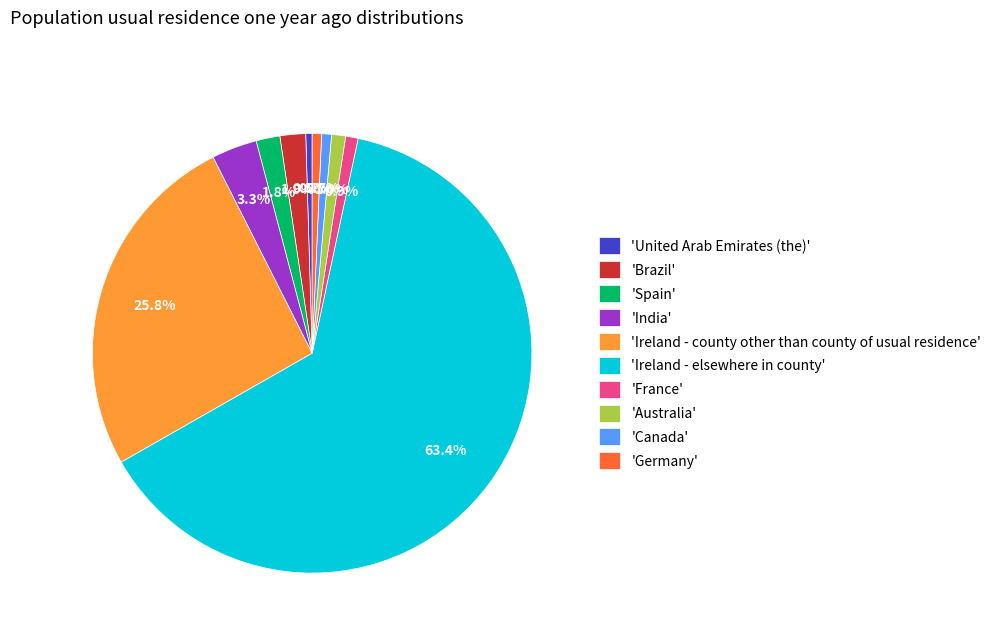

Is there a majority slice in this chart?

Yes